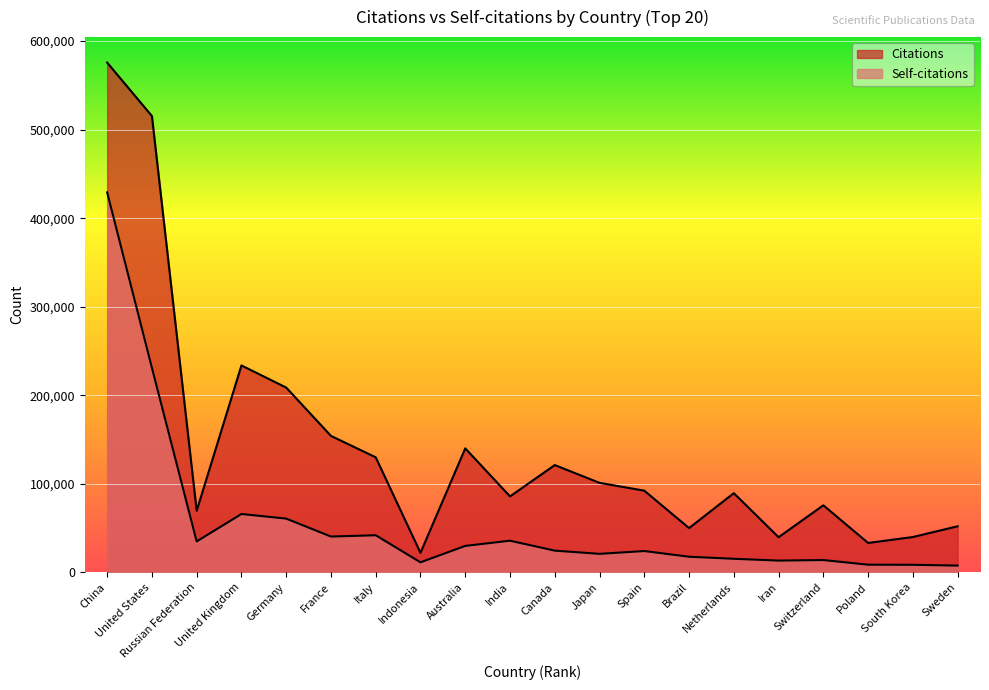

True or false: Citations and Self-citations cross at least once.

False